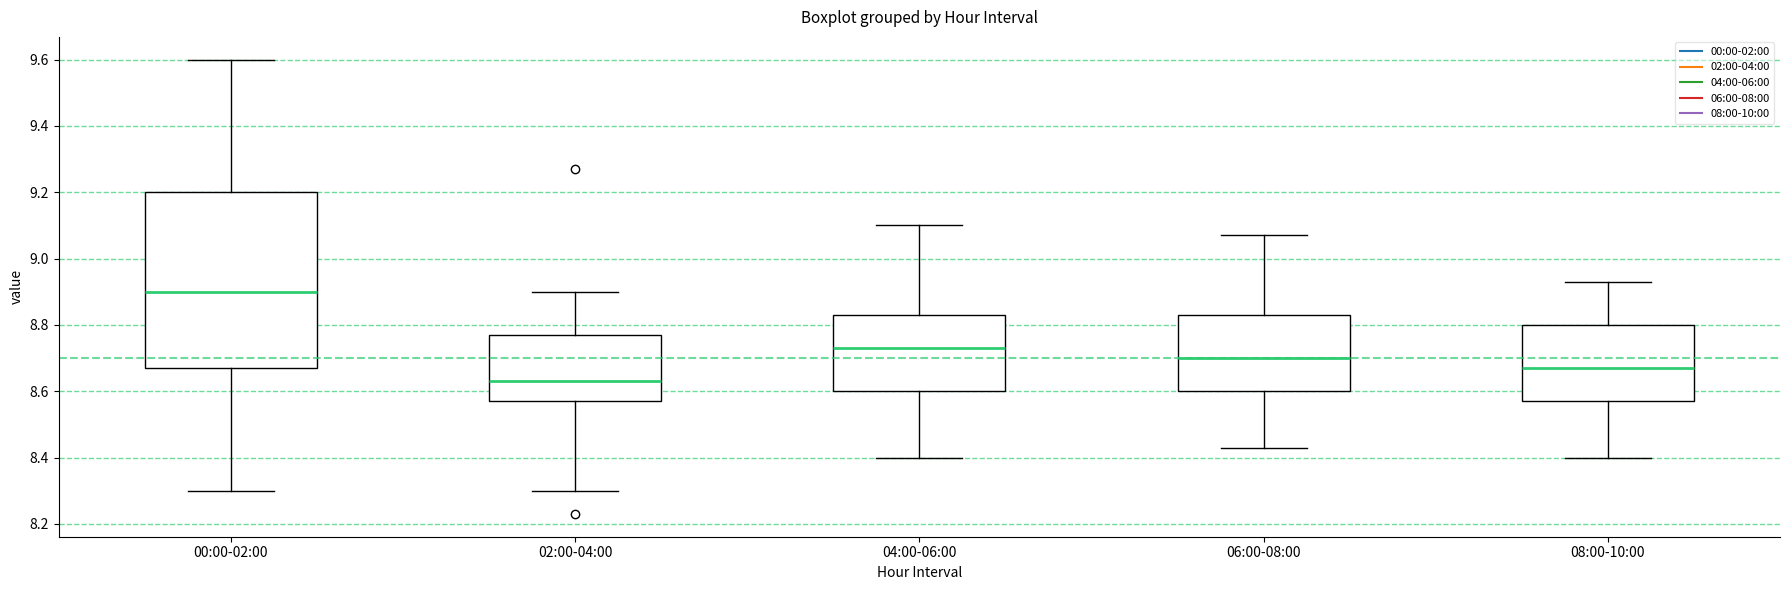

Reading left to right, transcribe this box plot: for each box, give where its median line is, the range the box spans, and where its two whiskers end, as read against the y-axis. The values are not printed on the chart, so give them approximately, as read against the axis.

00:00-02:00: median 8.90, box 8.68 to 9.20, whiskers 8.30 to 9.60
02:00-04:00: median 8.64, box 8.58 to 8.78, whiskers 8.30 to 8.90
04:00-06:00: median 8.74, box 8.60 to 8.84, whiskers 8.40 to 9.10
06:00-08:00: median 8.70, box 8.60 to 8.84, whiskers 8.44 to 9.08
08:00-10:00: median 8.68, box 8.58 to 8.80, whiskers 8.40 to 8.94